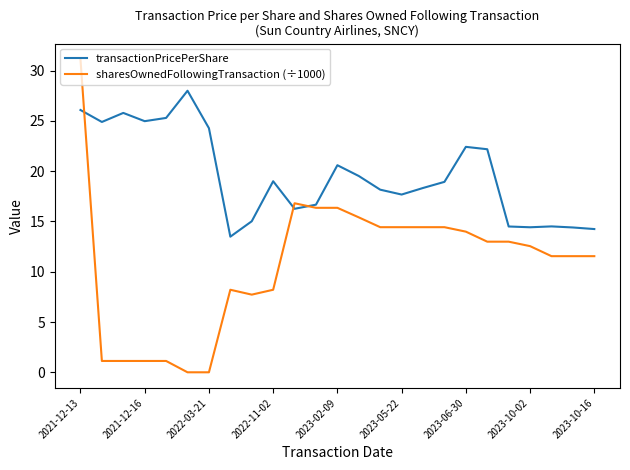

True or false: sharesOwnedFollowingTransaction (÷1000) and transactionPricePerShare intersect in this chart.

True